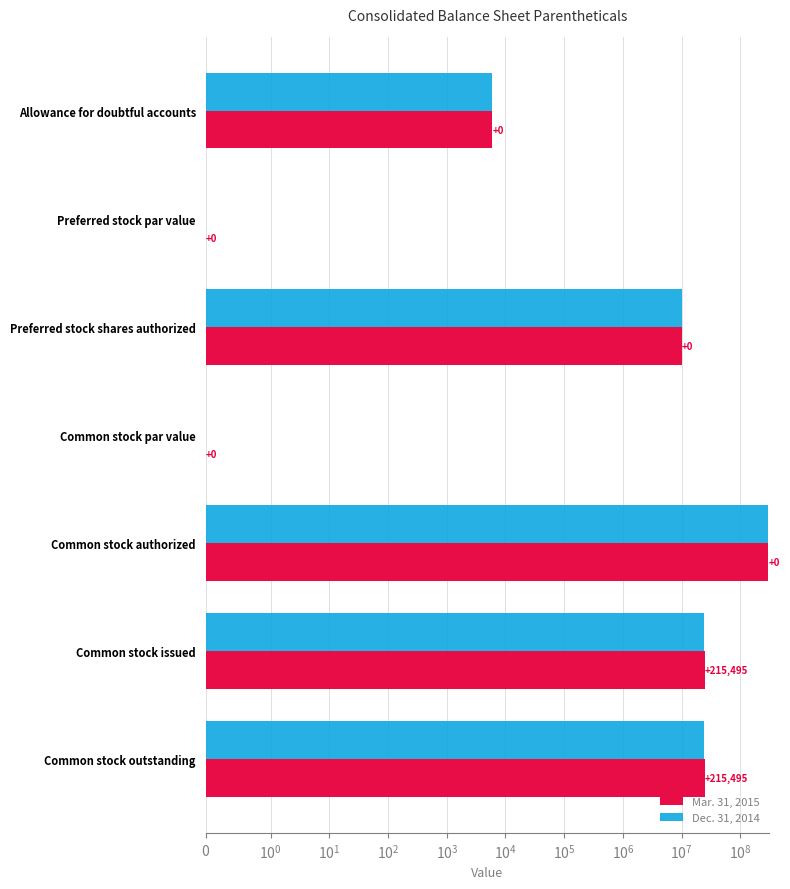

What is the highest value of the Dec. 31, 2014 series?

300000000.0